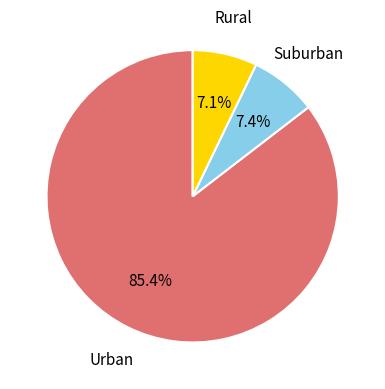

Which has a higher value, Urban or Rural?

Urban